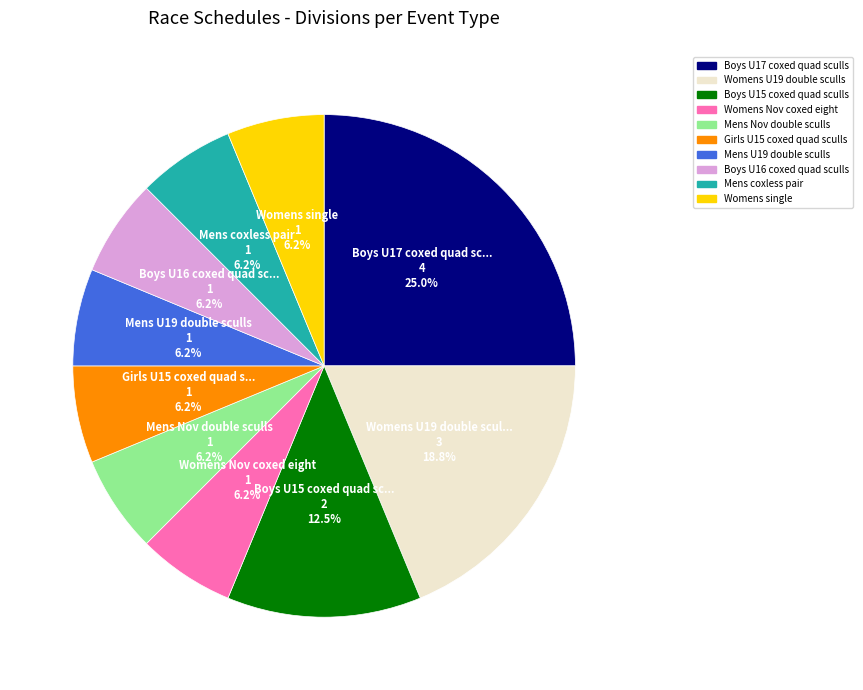

What percentage is the Womens Nov coxed eight slice, to the nearest percent?

6%